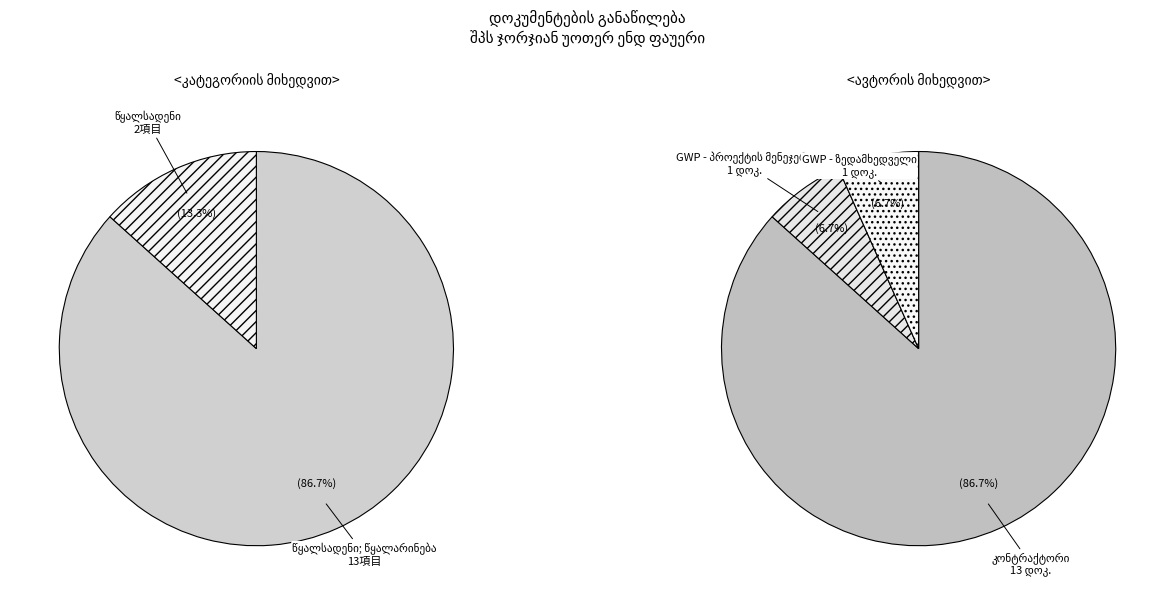

What percentage is NOT represented by წყალსადენი?

86.7%